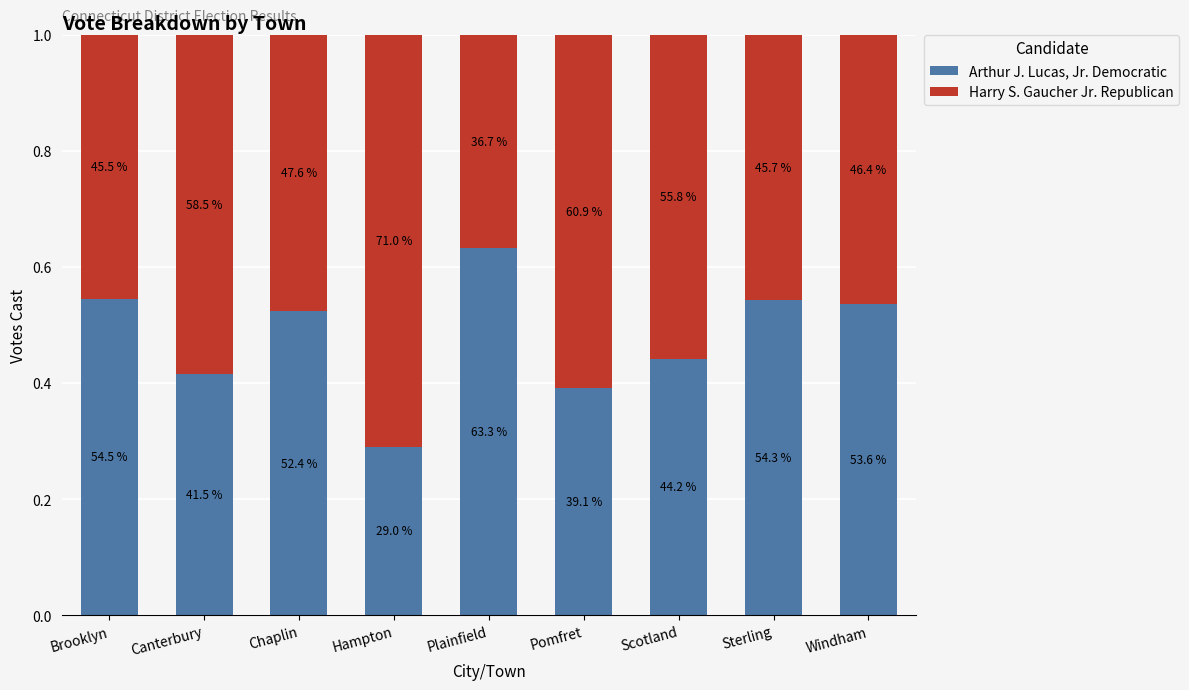

At how many categories does at least one series exceed 0?

9